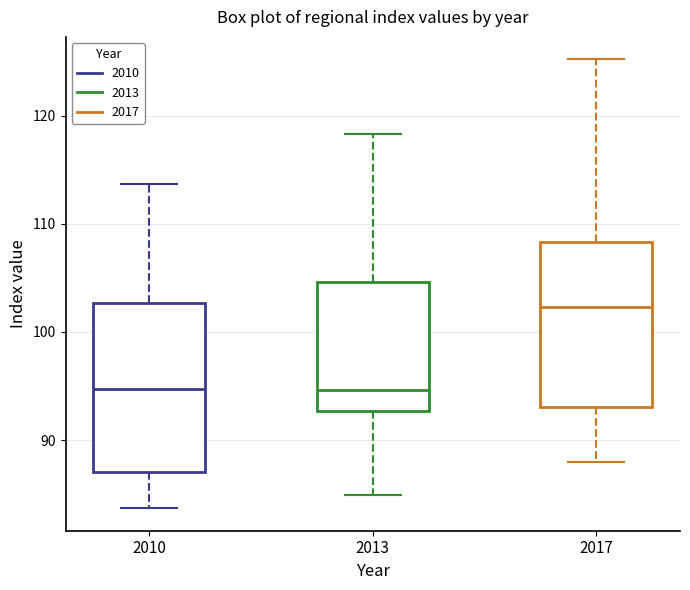

Reading left to right, transcribe this box plot: for each box, give where its median line is, the range the box spans, and where its two whiskers end, as read against the y-axis. The values are not printed on the chart, so give them approximately, as read against the axis.

2010: median 95, box 87 to 103, whiskers 84 to 114
2013: median 95, box 93 to 105, whiskers 85 to 118
2017: median 102, box 93 to 108, whiskers 88 to 125